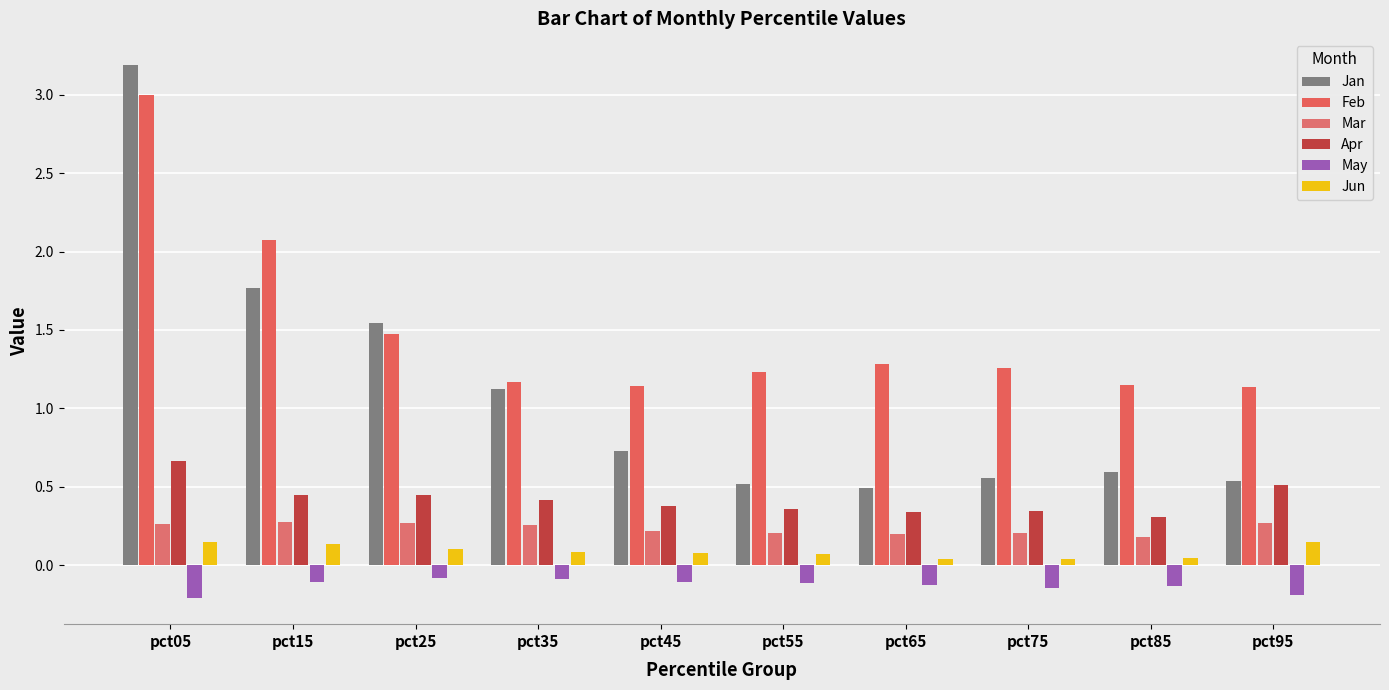

How many bars are there in each group?

6